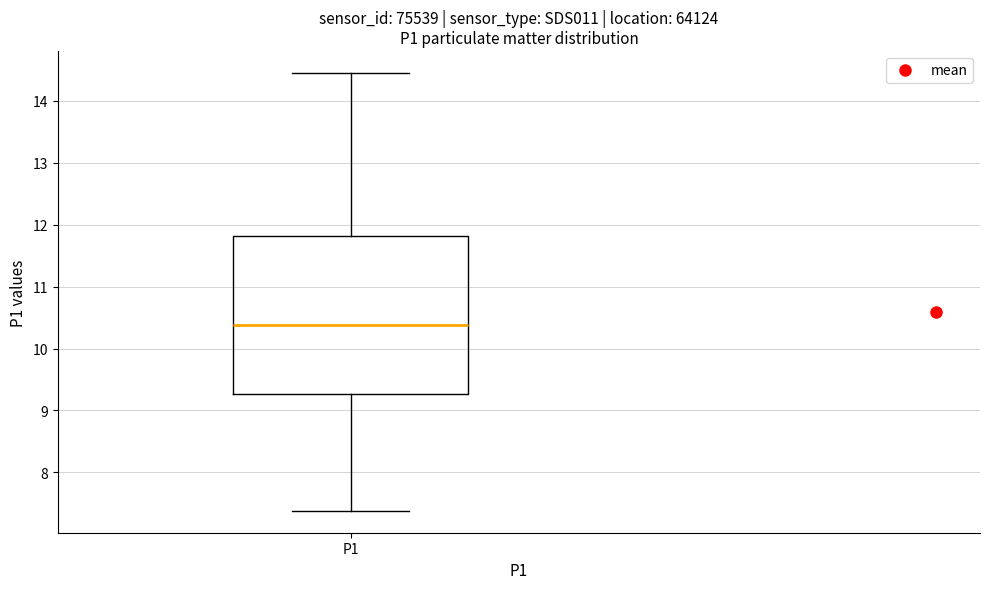

Transcribe this box plot: give where the median line is, the range the box spans, and where the two whiskers end, as read against the y-axis. The values are not printed on the chart, so give them approximately, as read against the axis.

median 10.4, box 9.3 to 11.8, whiskers 7.4 to 14.5